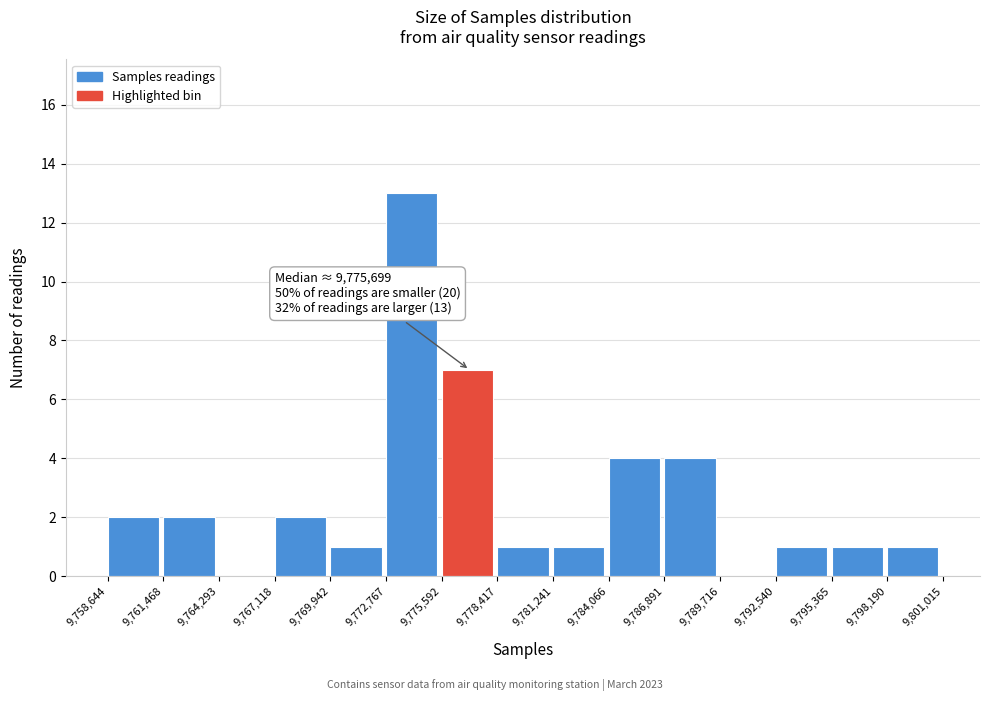

Which range on the x-axis has the tallest bar?

9,772,767 to 9,775,592